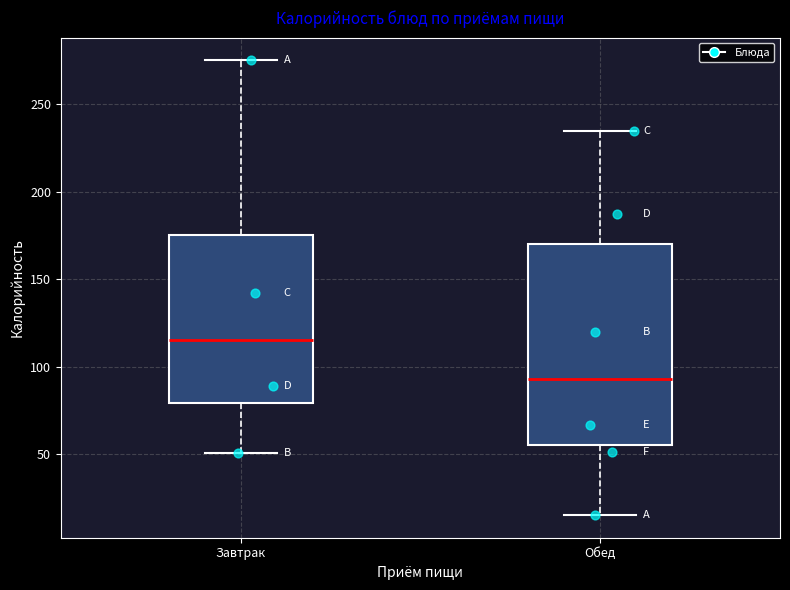

Reading left to right, transcribe this box plot: for each box, give where its median line is, the range the box spans, and where its two whiskers end, as read against the y-axis. The values are not printed on the chart, so give them approximately, as read against the axis.

Завтрак: median 115, box 80 to 175, whiskers 50 to 275
Обед: median 95, box 55 to 170, whiskers 15 to 235